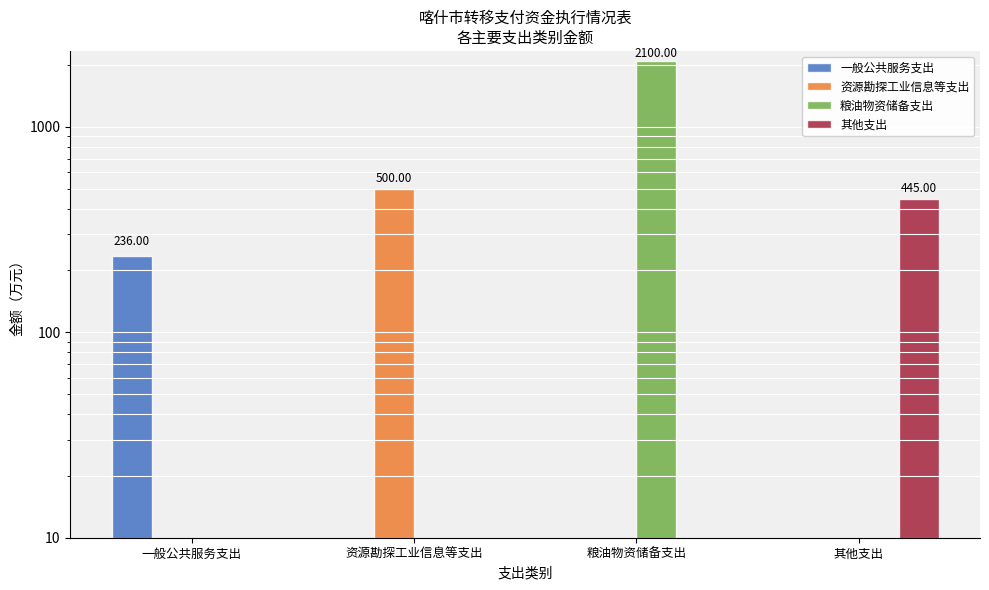

Count the 粮油物资储备支出 values in the range 0 to 2100.

4